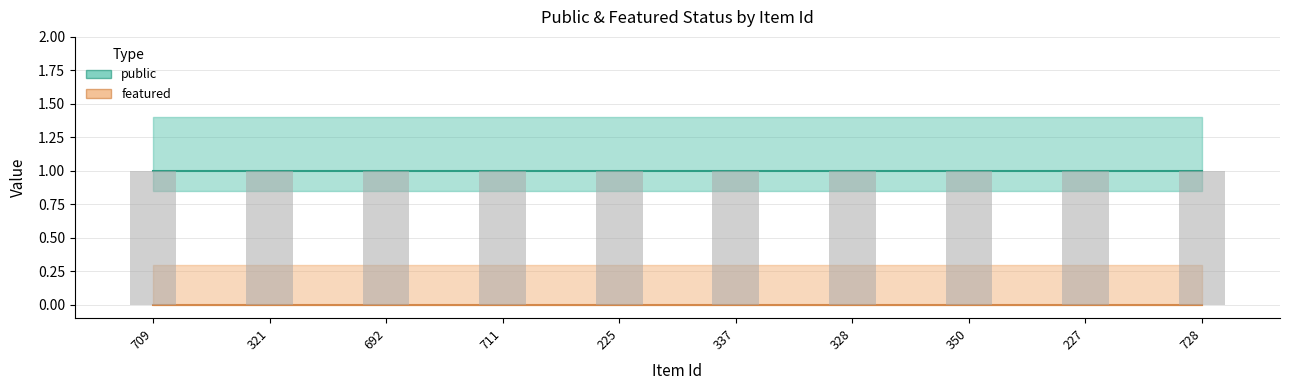

List the series in order of their overall mean, lowest first.

featured, public